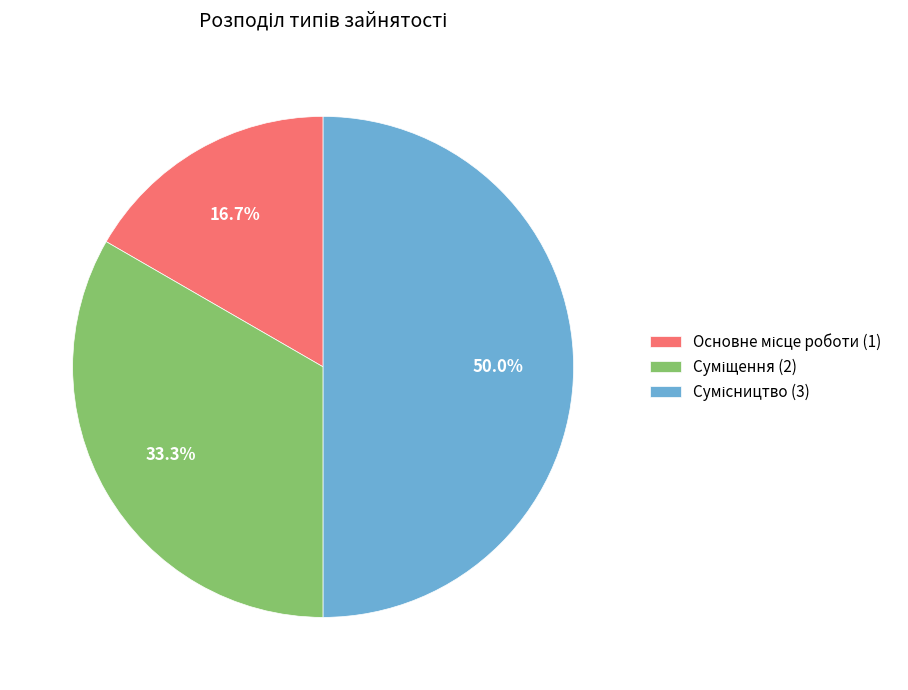

How many slices are in this pie chart?

3